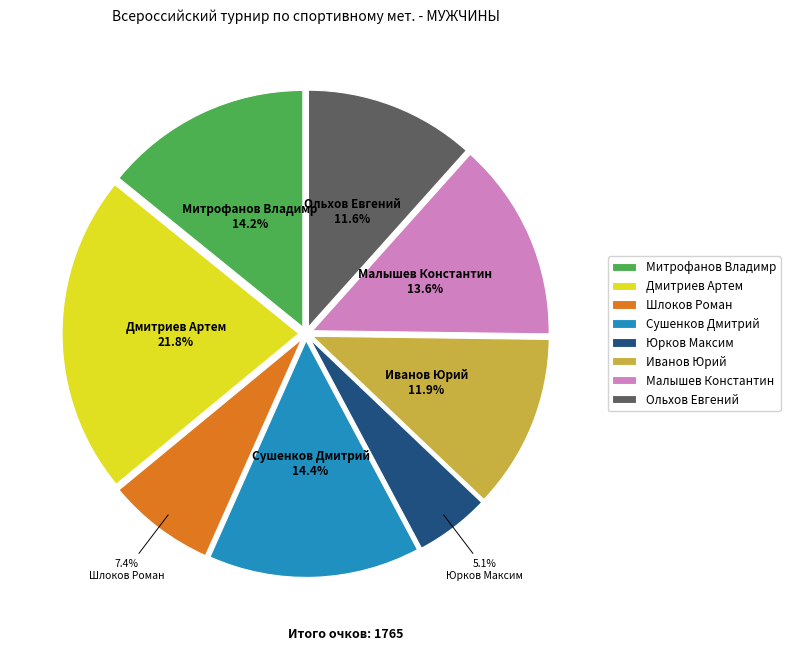

How many segments does this pie chart have?

8